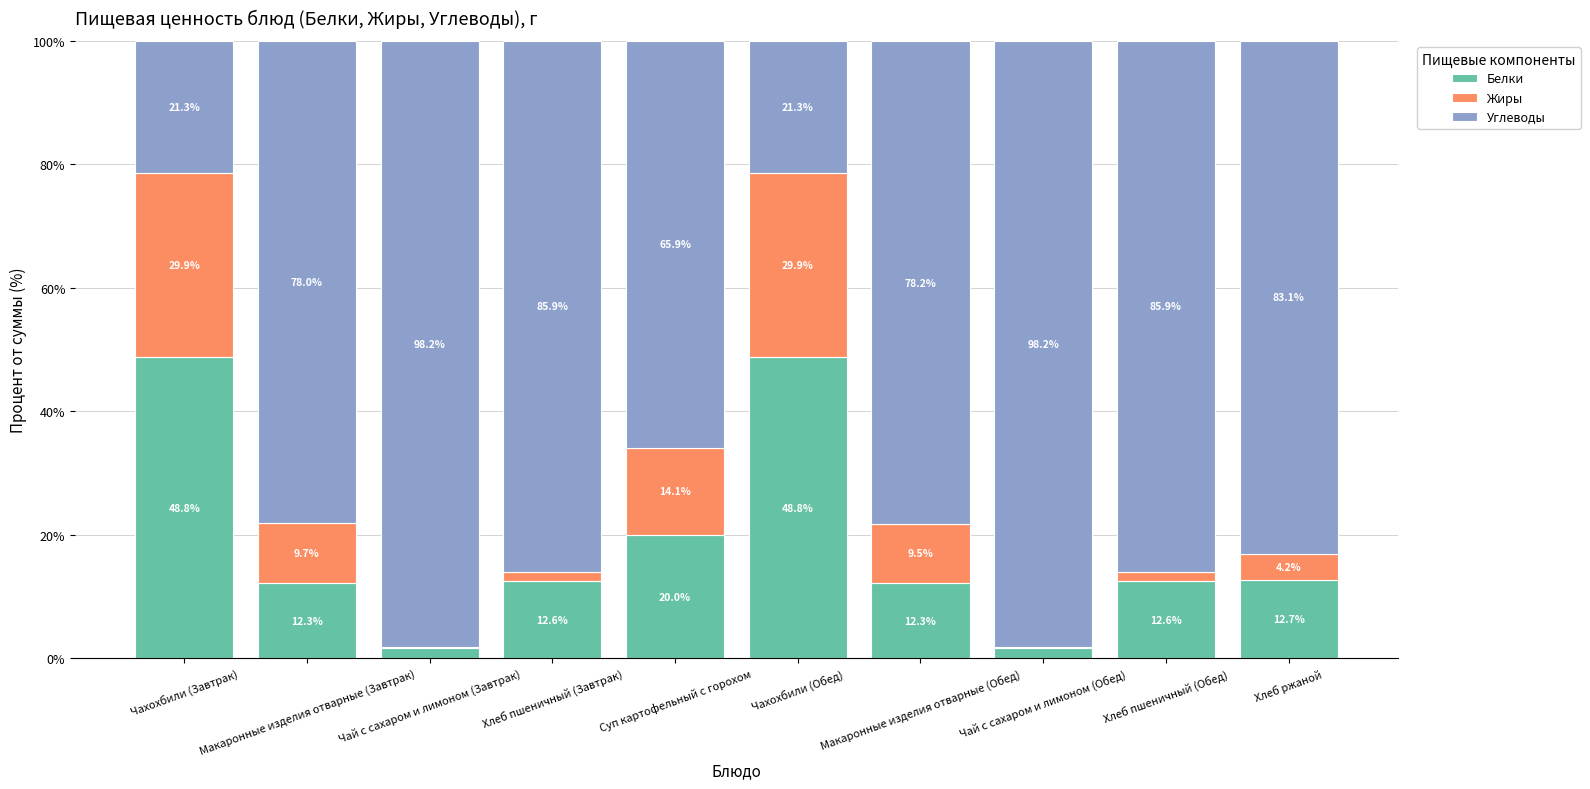

What is the sum of all Белки values?

183.3